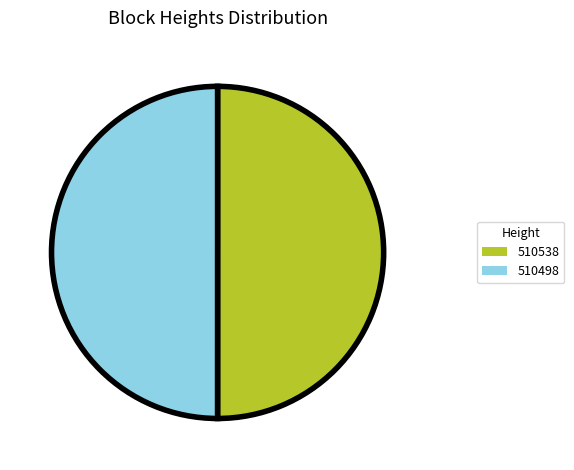

True or false: 510538 accounts for 50% of the total.

True